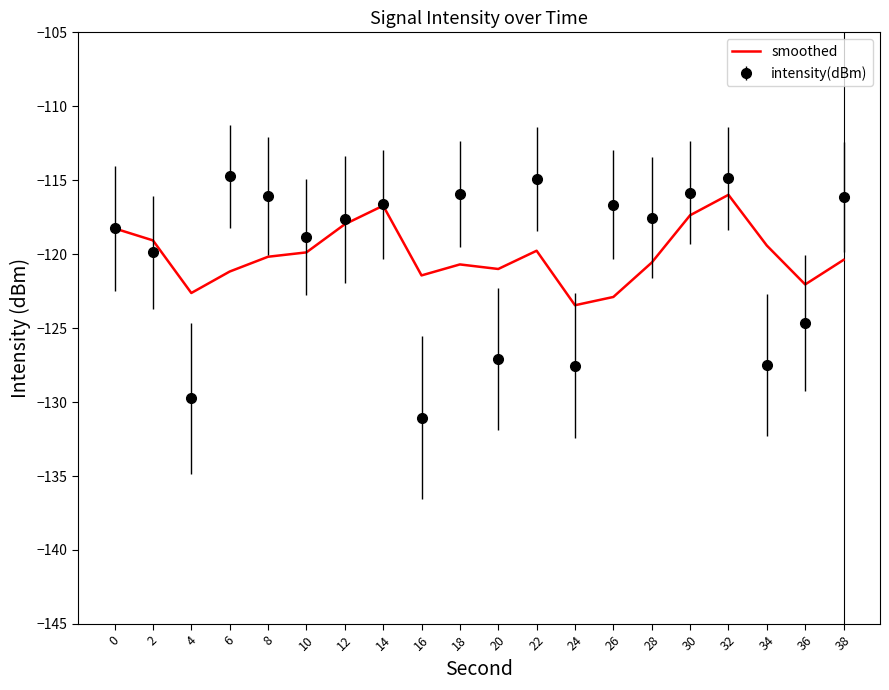

Between 24 and 32, which series saw the biggest shift?

intensity(dBm)